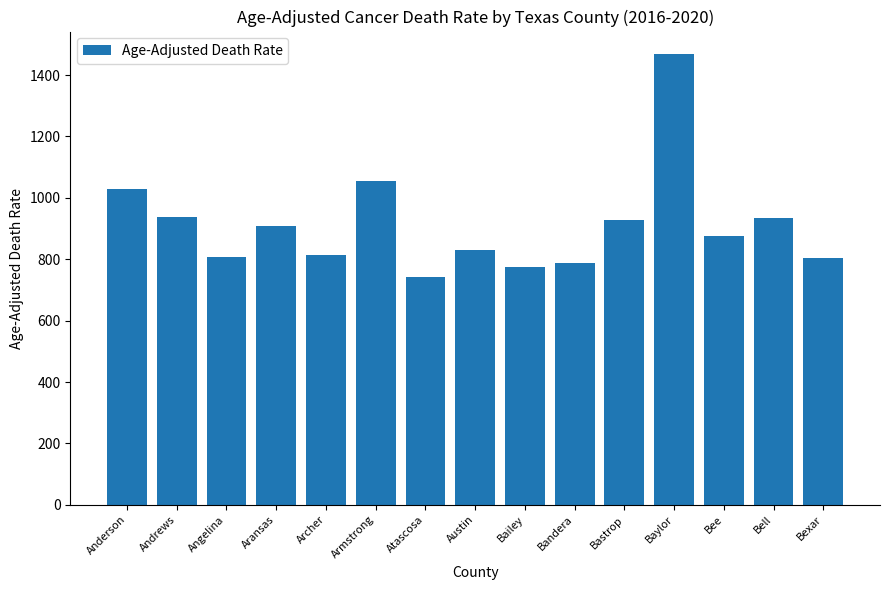

What is the sum of all values?

13698.8